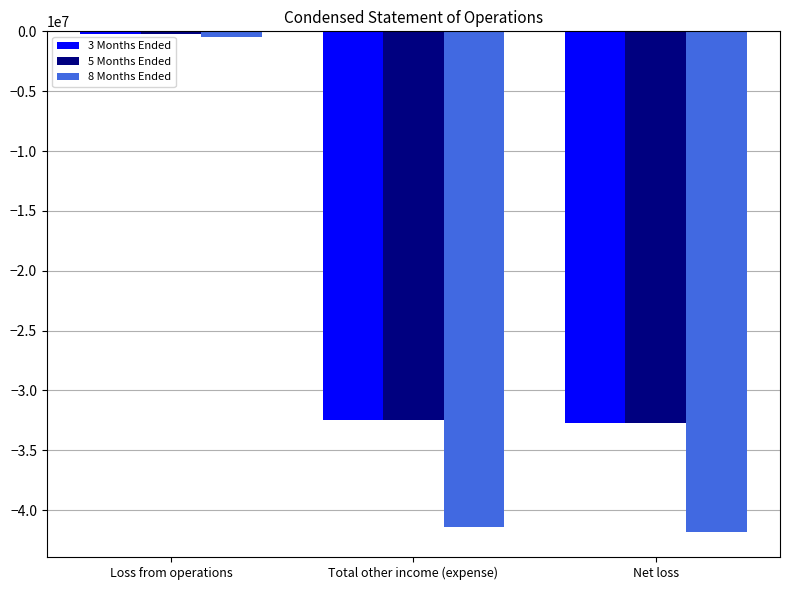

True or false: 5 Months Ended has a value of -52457564 at Net loss.

False